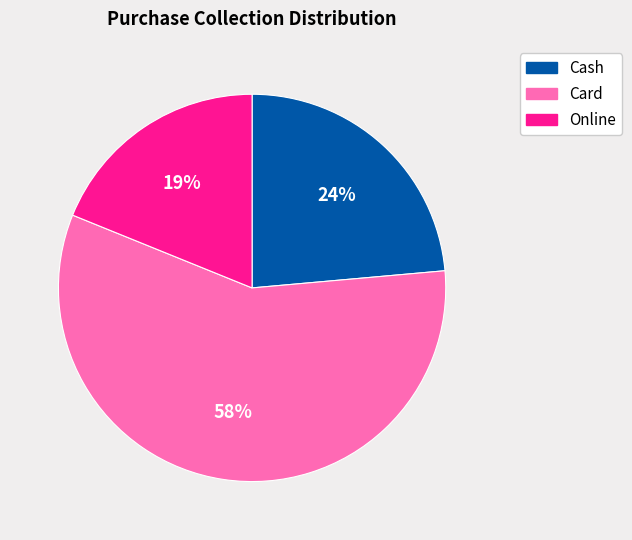

Rank the categories by value from lowest to highest.

Online, Cash, Card